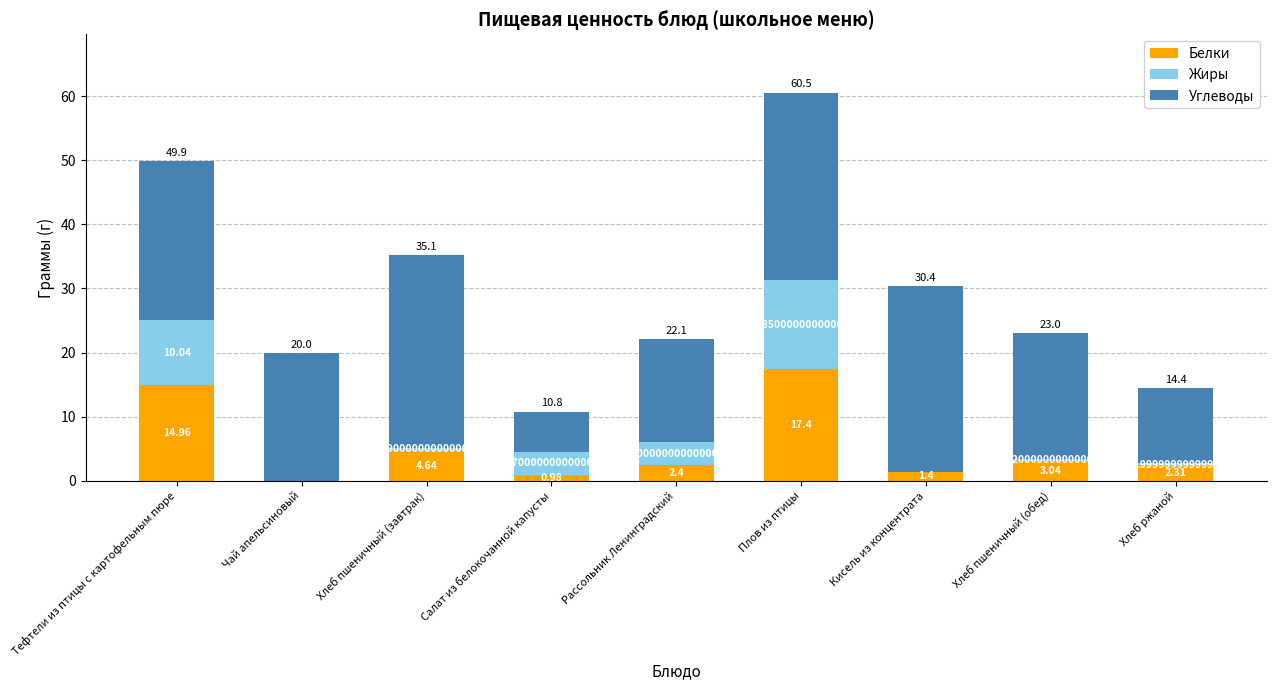

What is the total value across all series at Рассольник Ленинградский?

22.1